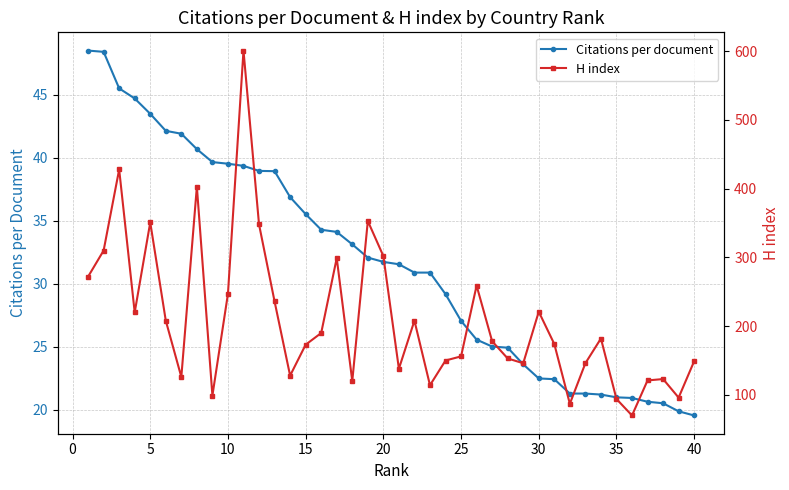

What is the maximum value for Citations per document?

48.5